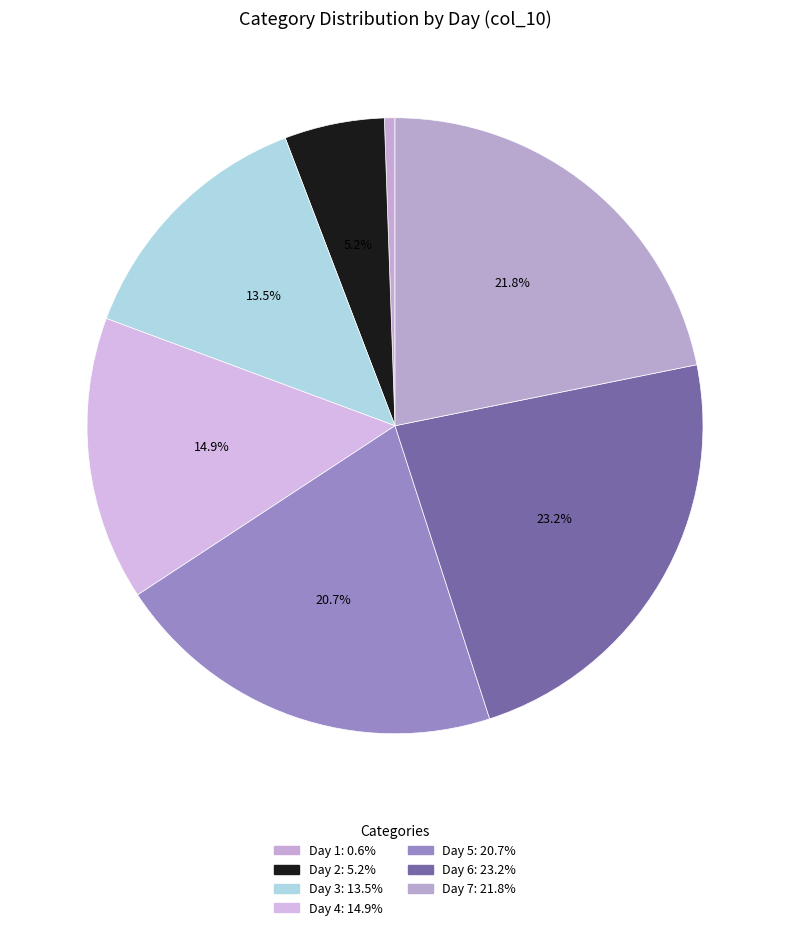

To the nearest percent, what is the average slice percentage?

14%